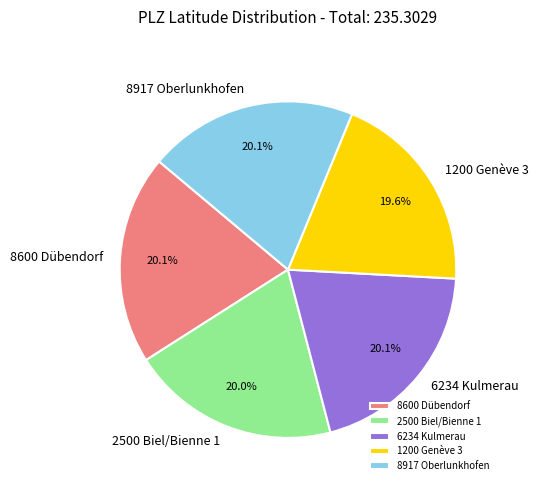

Approximately how many times larger is the value at 6234 Kulmerau compared to 1200 Genève 3?

1.0